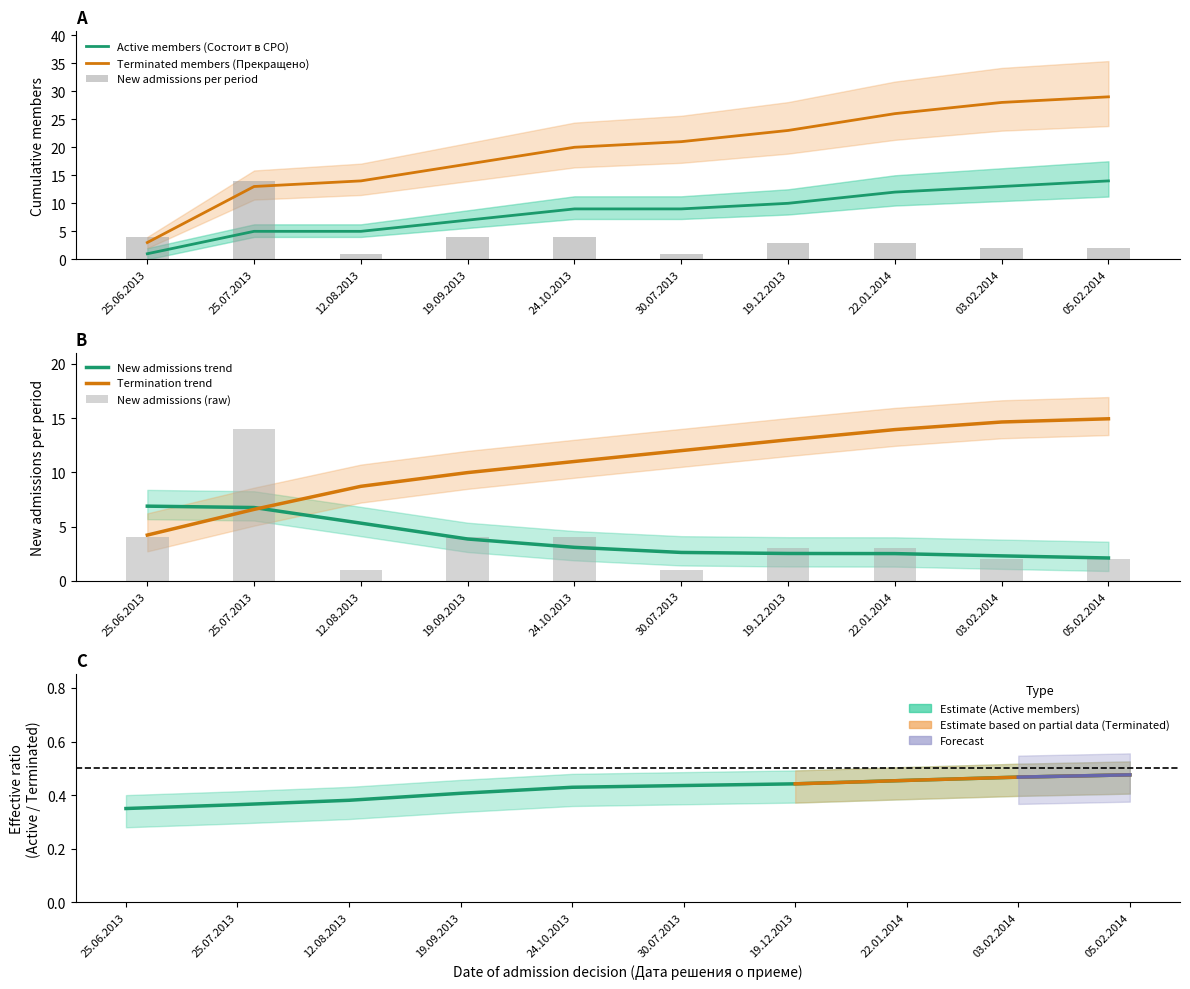

How many categories are shown in the chart?

10